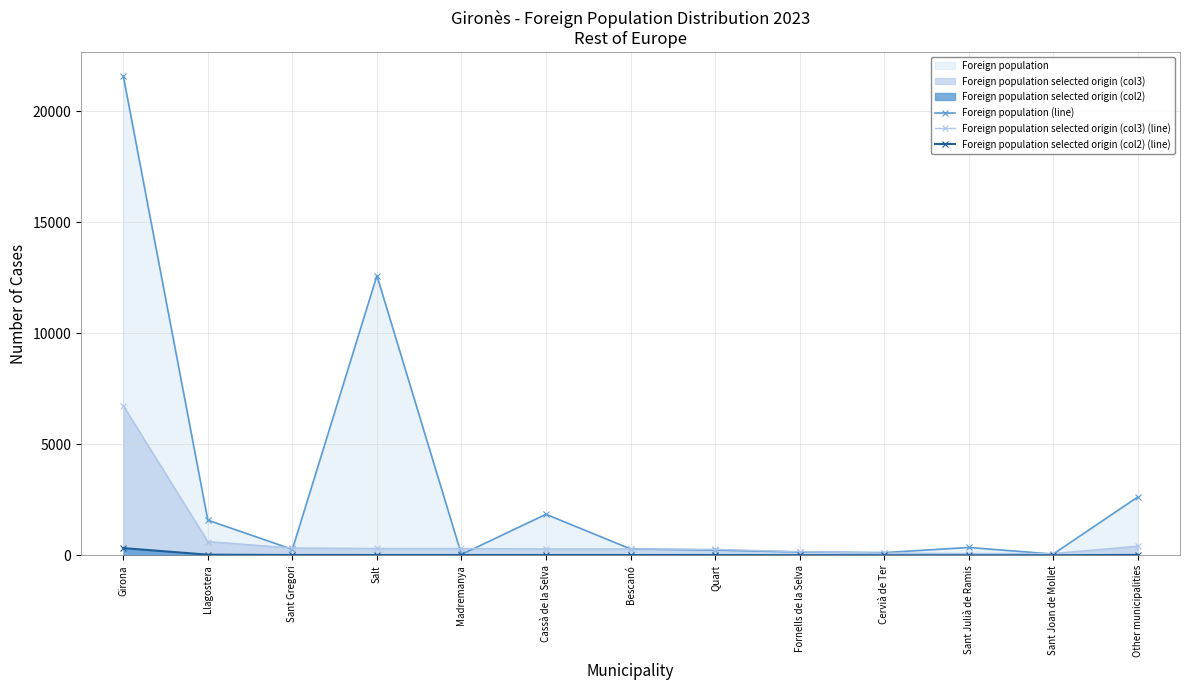

Does the chart display data point markers on the line(s)?

Yes